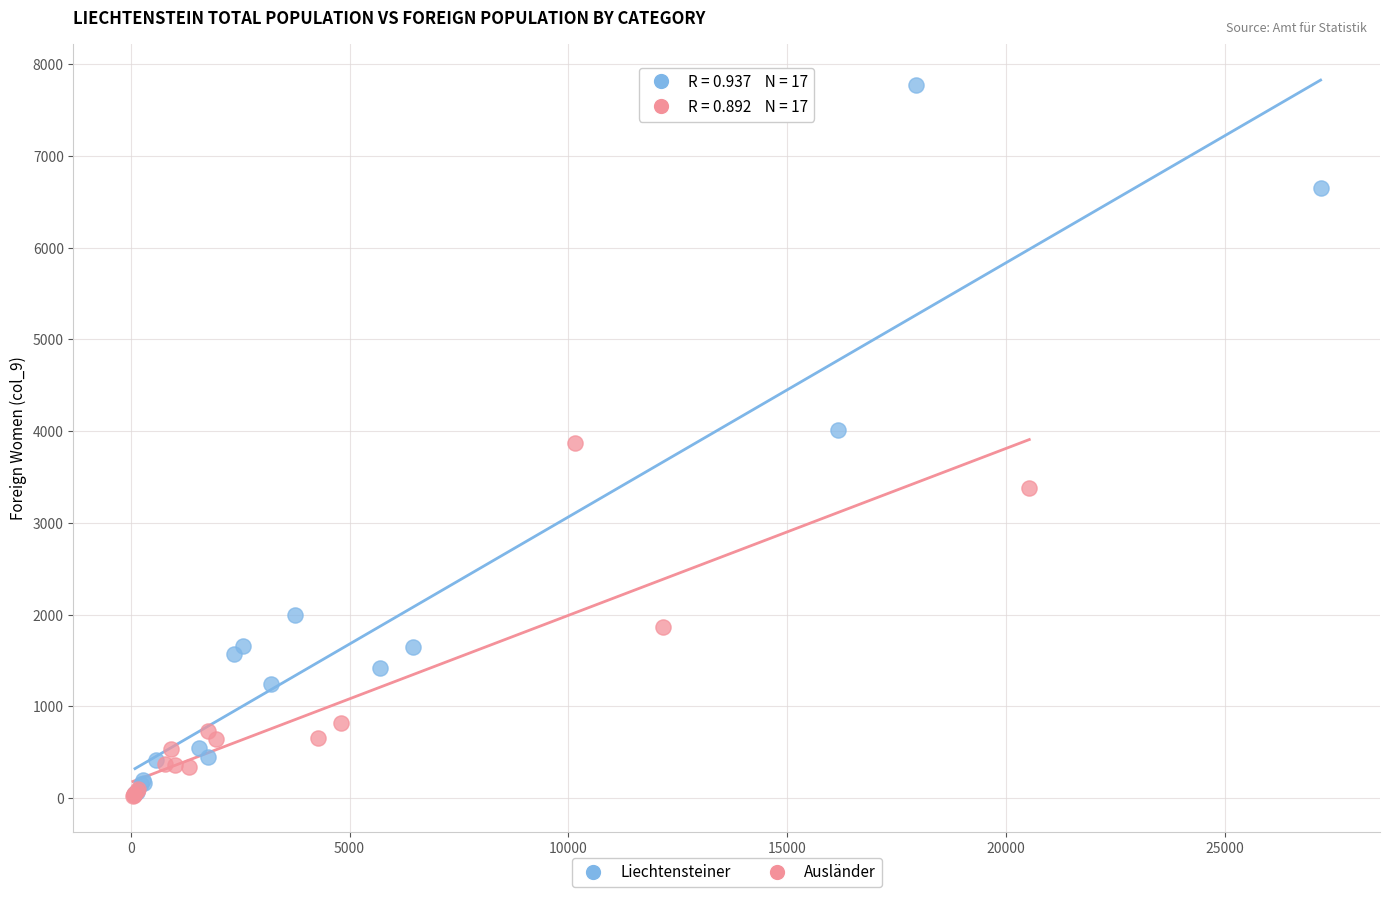

Which series contains the highest Y value?

Liechtensteiner